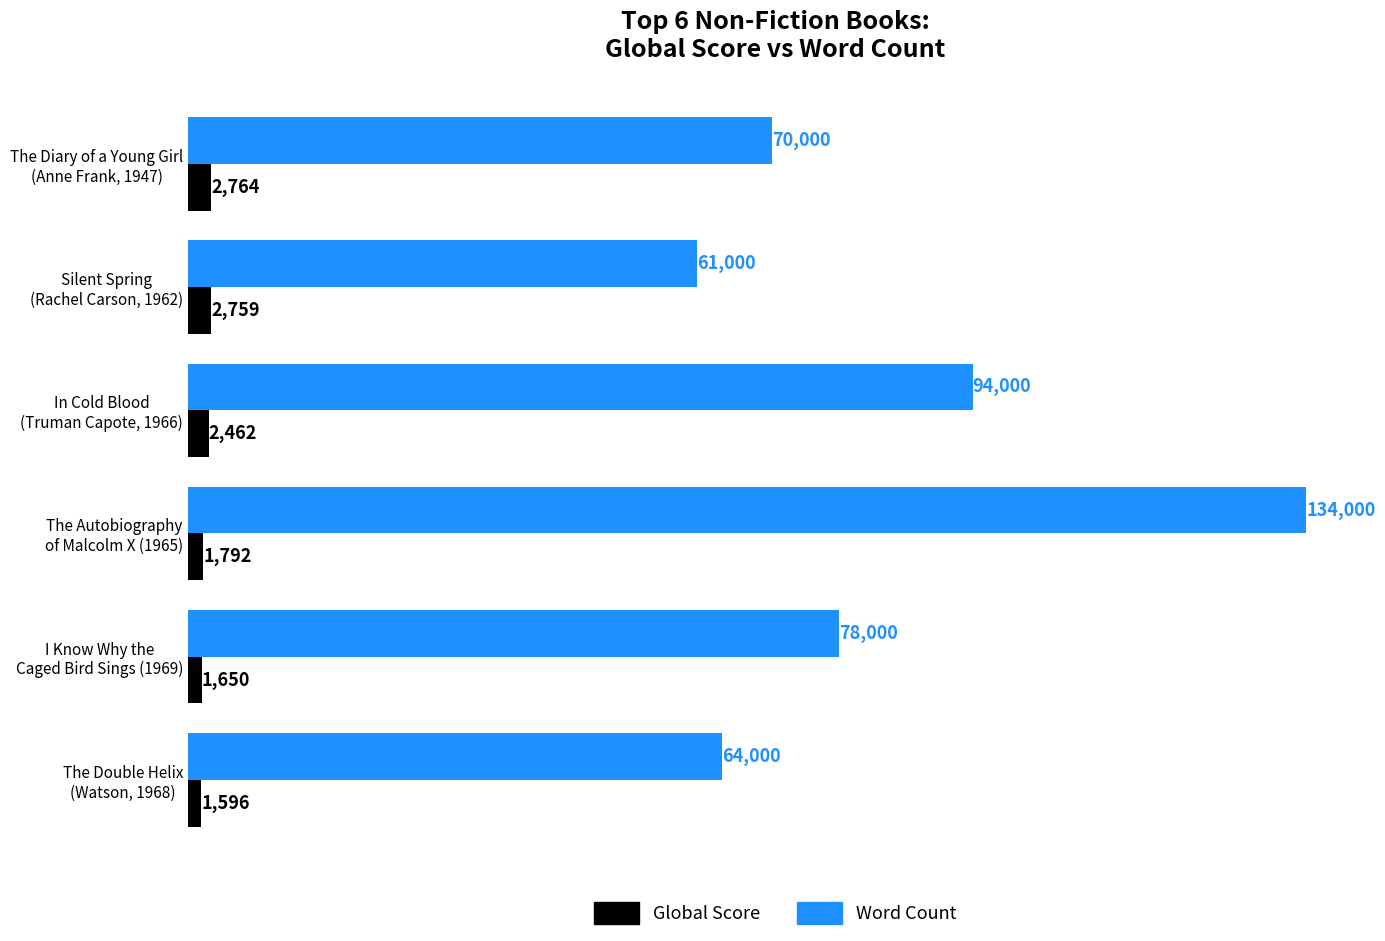

At how many categories does at least one series exceed 41345?

6